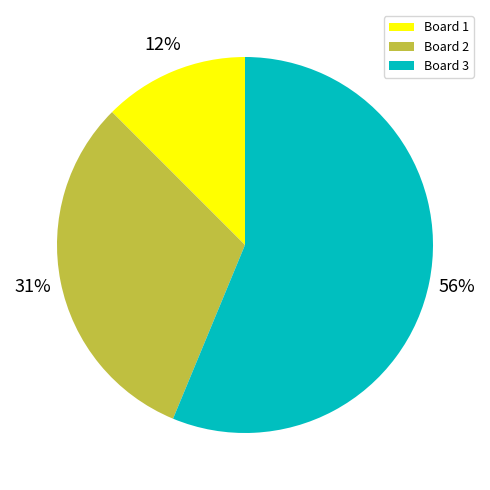

How many segments does this pie chart have?

3